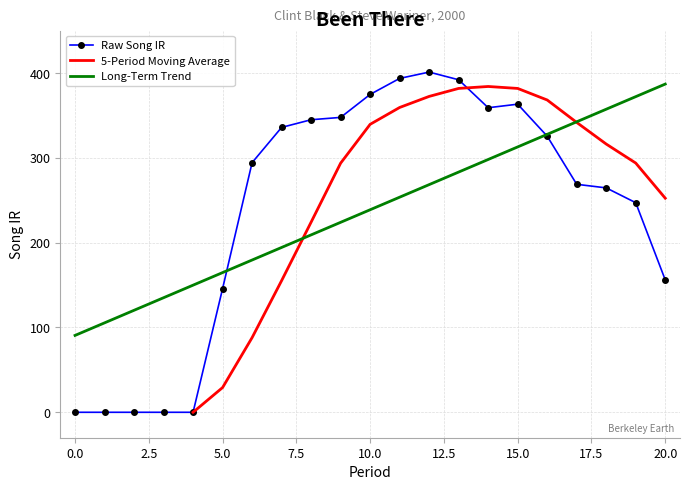

What is the change in value from 6 to 13?

+97.7